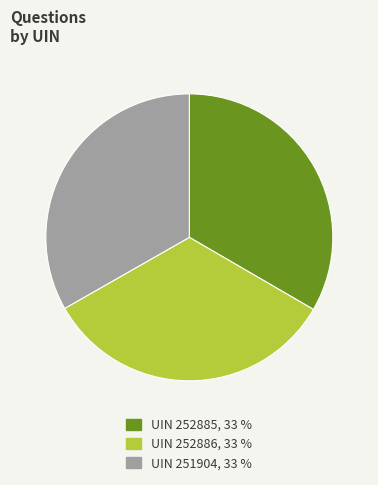

Is it true that UIN 252885, 33 % is 40% of the pie?

False